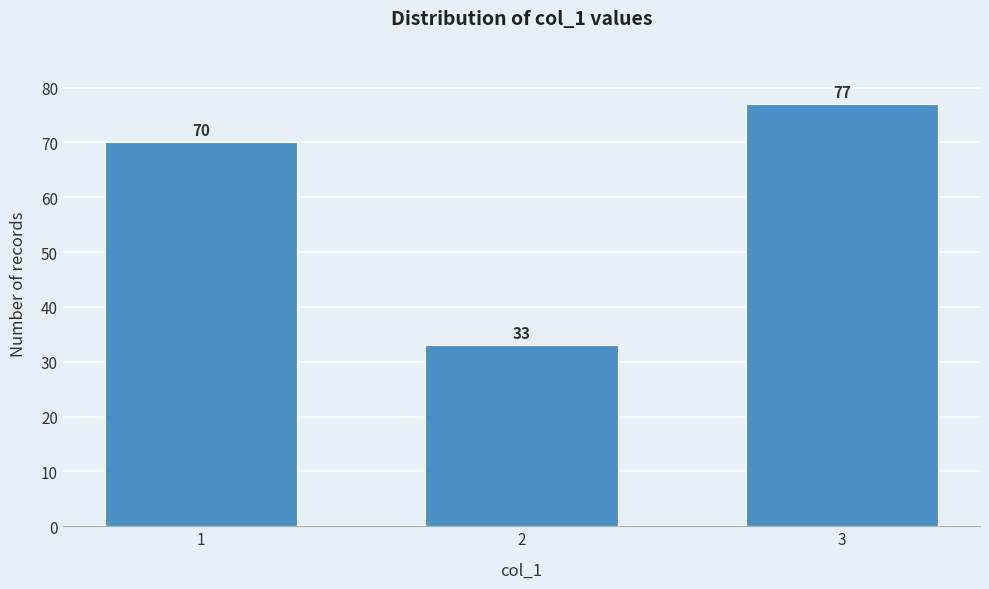

Reading left to right, what are all the values shown in this chart?

70	33	77